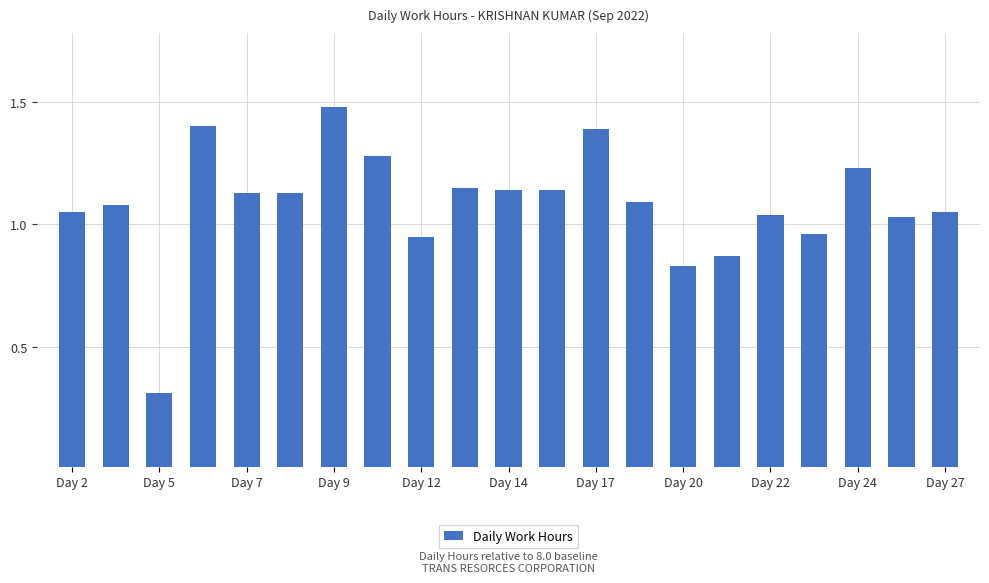

How many values exceed 1?

16